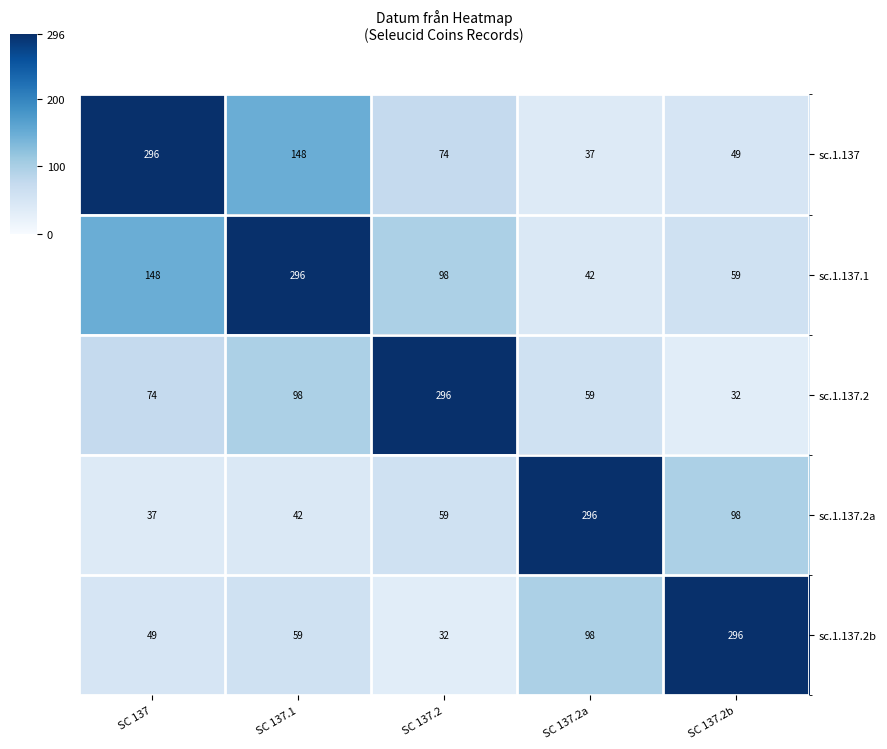

True or false: sc.1.137.2 has a value of 32 at SC 137.2b.

True